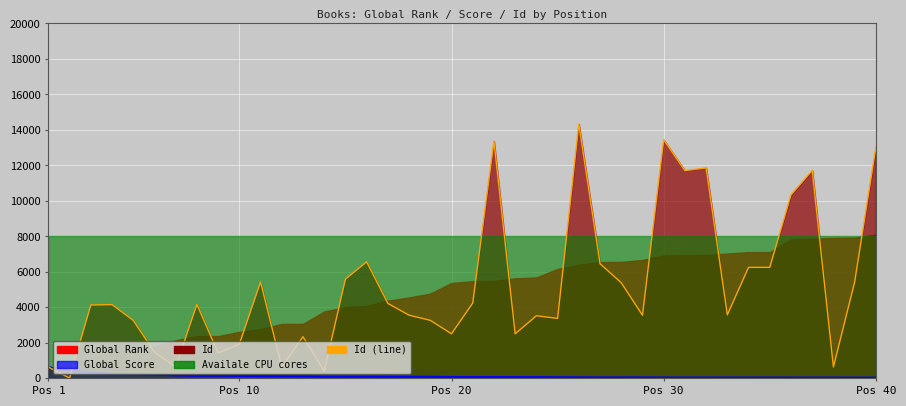

What is the value of the Global Score point at the 24th from the left?

70